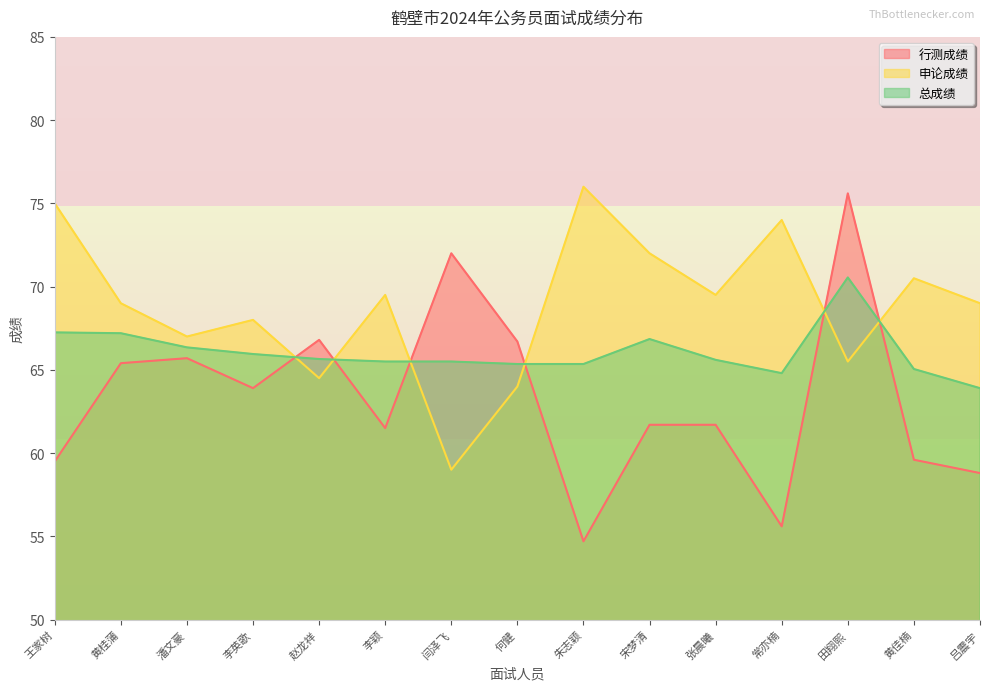

Where is 行测成绩 nearest to the value 65?

黄桂蒲